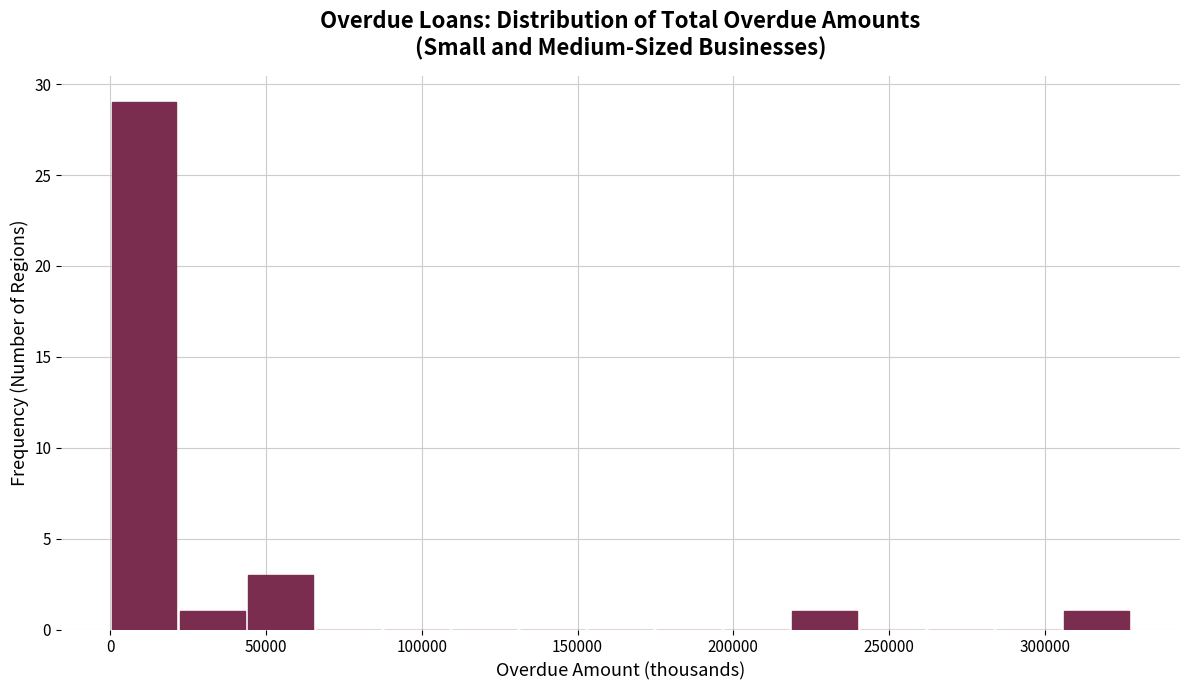

Reading left to right, list every bar in this chart as the range it spans on the x-axis followed by its height. Neither the bar edges nor the heights are printed on the chart, so give them approximately, as read against the axes.

0 to 20000: 29
20000 to 45000: 1
45000 to 65000: 3
65000 to 85000: 0
85000 to 110000: 0
110000 to 130000: 0
130000 to 155000: 0
155000 to 175000: 0
175000 to 195000: 0
195000 to 220000: 0
220000 to 240000: 1
240000 to 260000: 0
260000 to 285000: 0
285000 to 305000: 0
305000 to 330000: 1